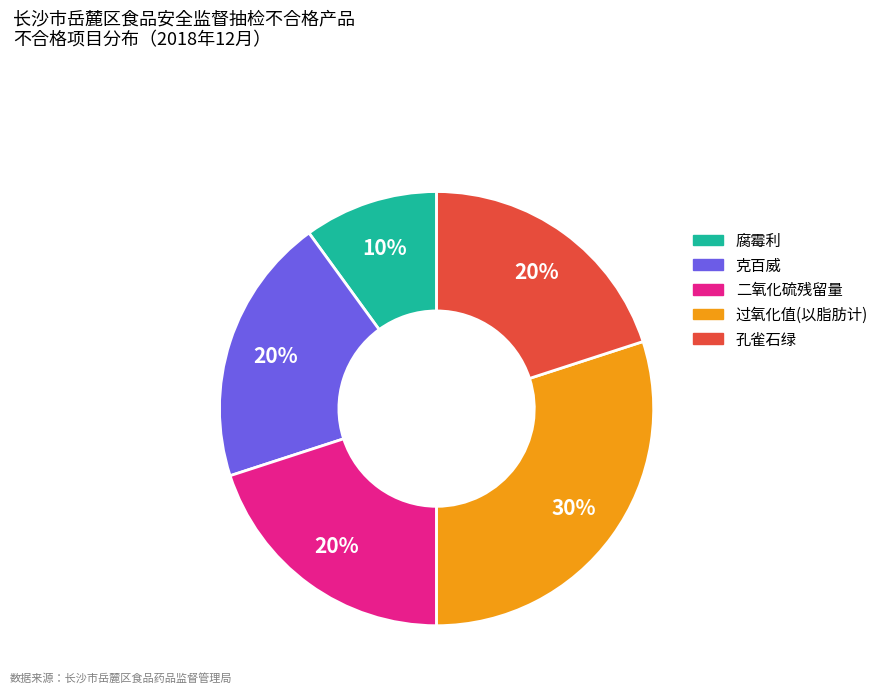

How many segments does this pie chart have?

5